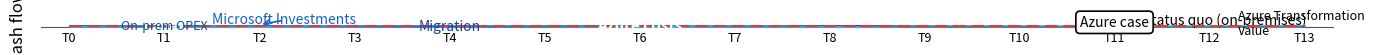

What is the ratio of the value at T5 to the value at T7?

1.3